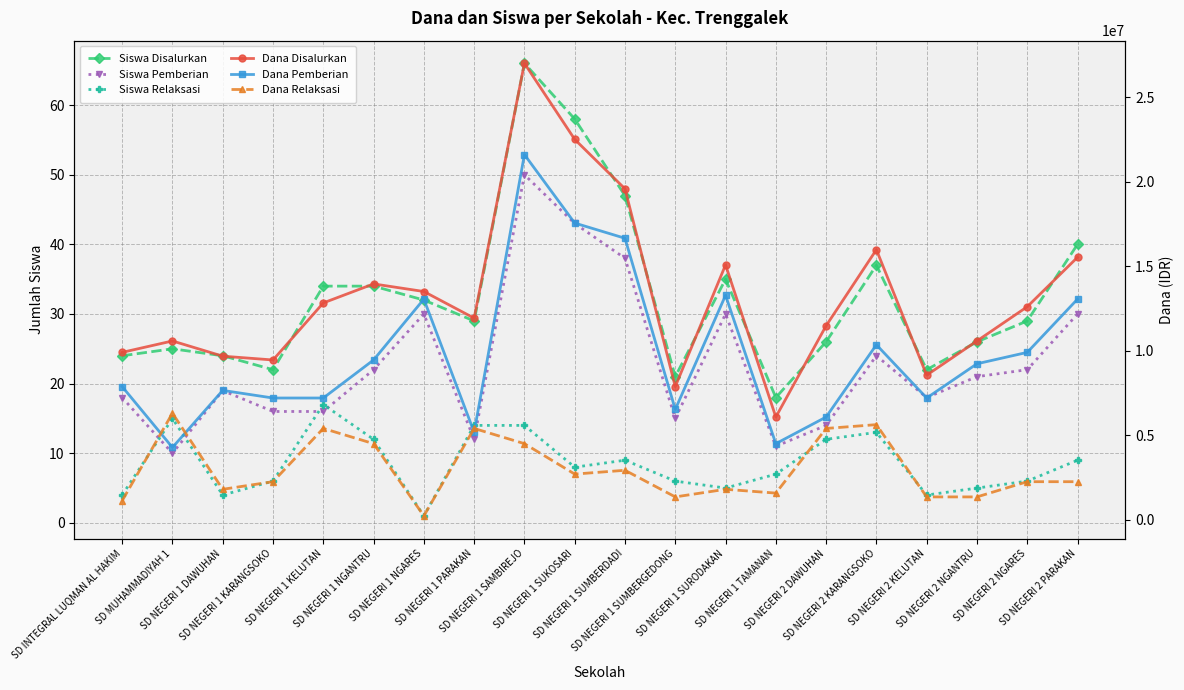

After their last crossing, which series has the higher values: Siswa Relaksasi or Siswa Pemberian?

Siswa Pemberian